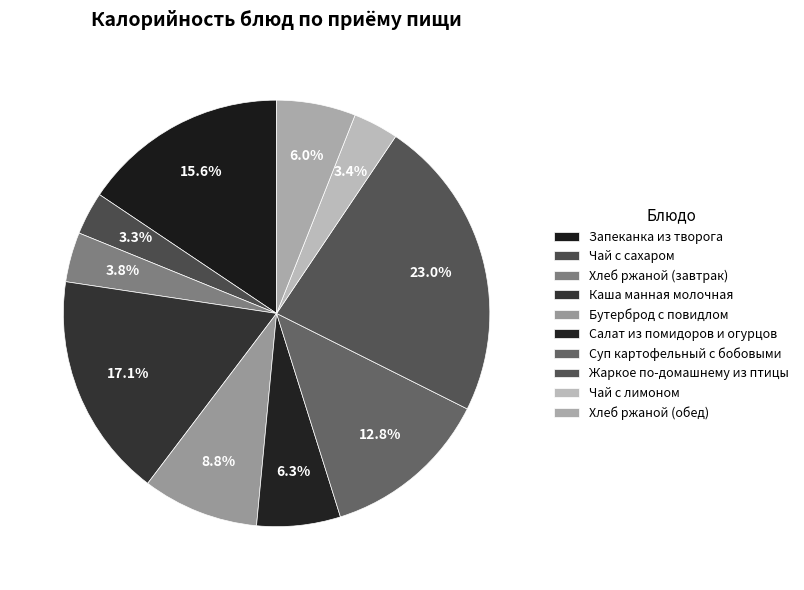

Which slice is the smallest?

Чай с сахаром